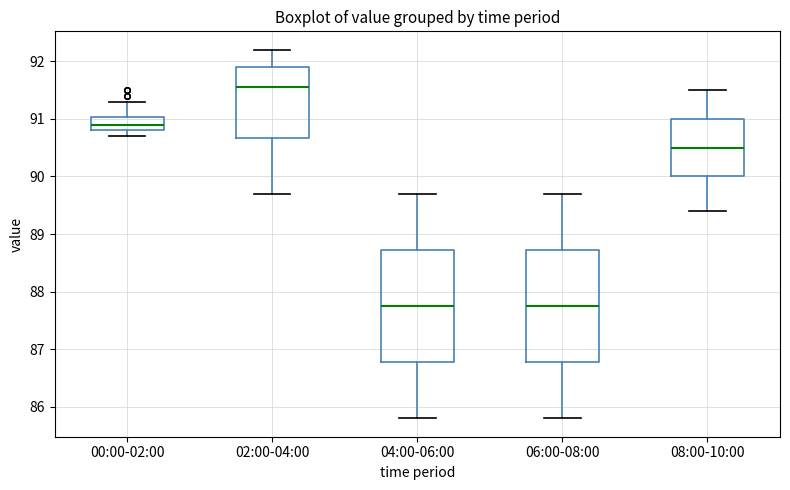

Where does the lower whisker of the box for 02:00-04:00 end on the y-axis? The values are not printed on the chart, so give them approximately, as read against the axis.

89.7